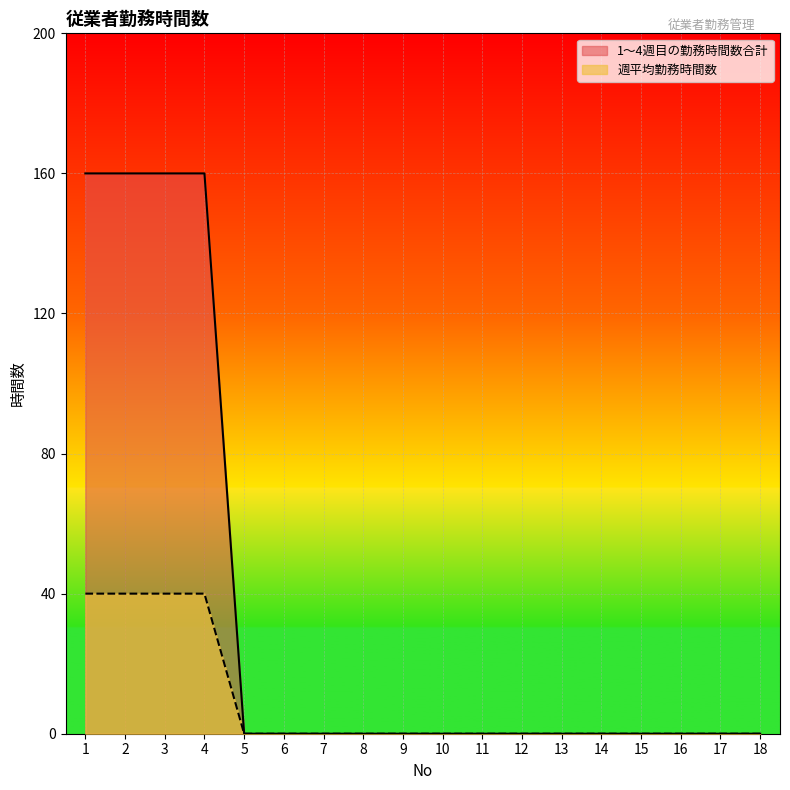

Which series changed the most between 3 and 17?

1〜4週目の勤務時間数合計